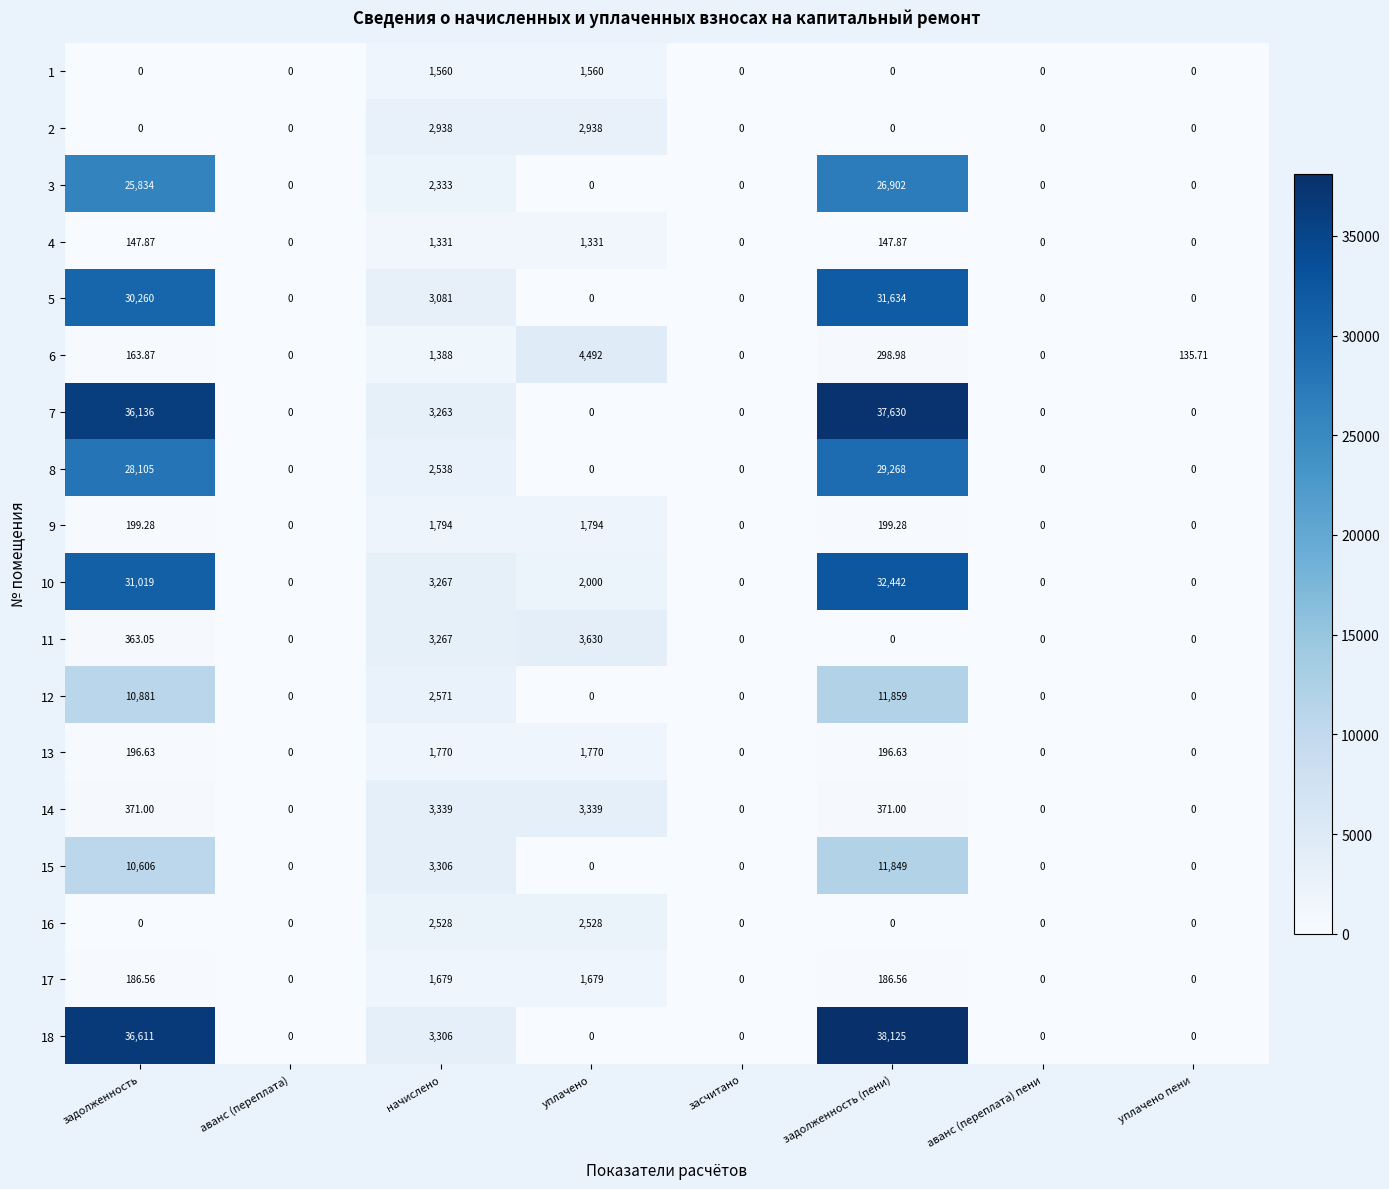

Which series changed the most between начислено and аванс (переплата) пени?

14